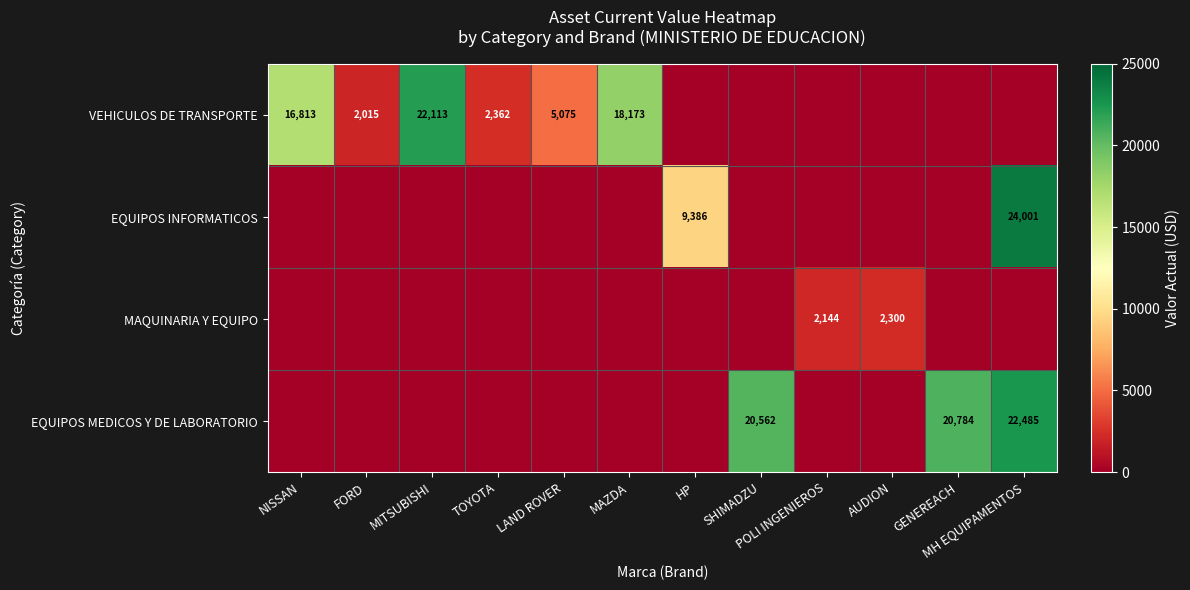

True or false: EQUIPOS INFORMATICOS has a value of 24001 at MH EQUIPAMENTOS.

True